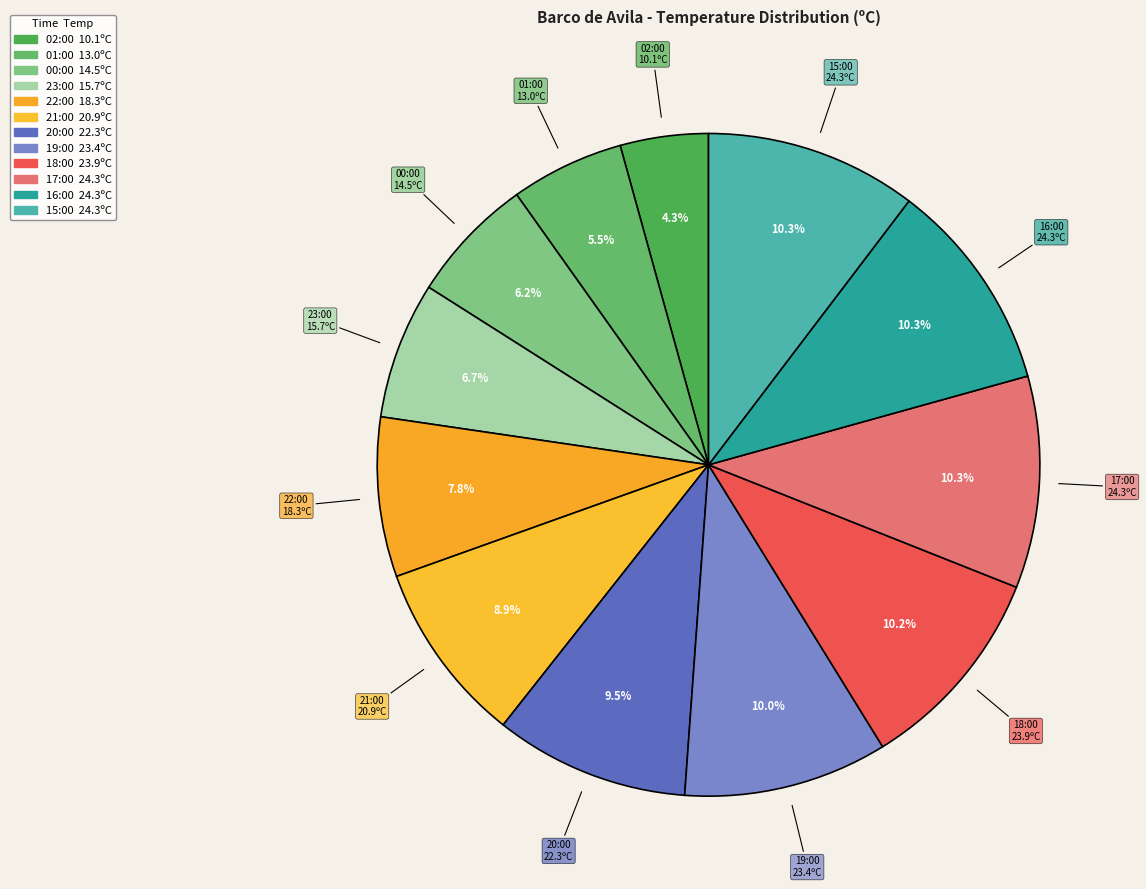

To the nearest percent, what is the difference between the largest and smallest slice percentages?

6%